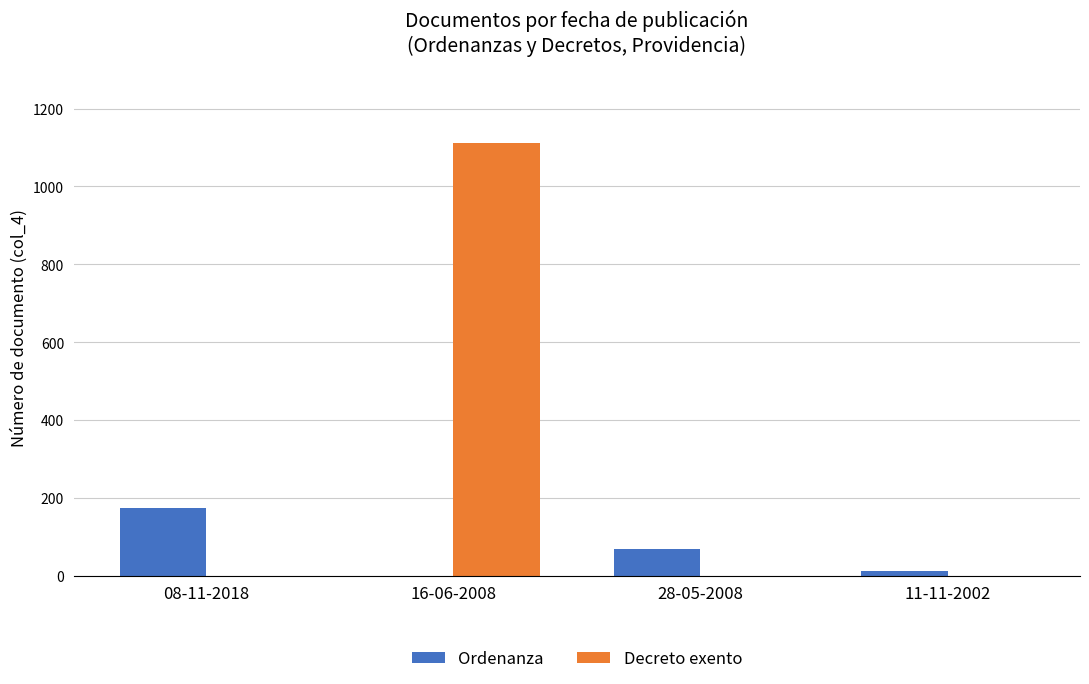

What is the greatest value displayed?

1111